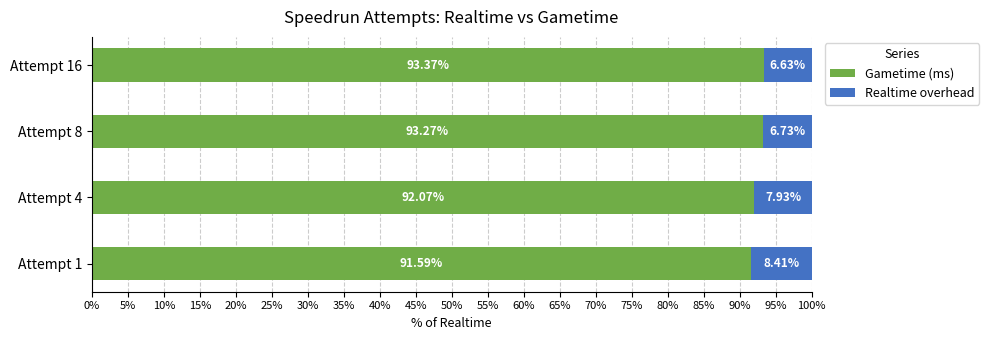

What is the difference between the Gametime (ms) values at Attempt 4 and Attempt 16?

1.3